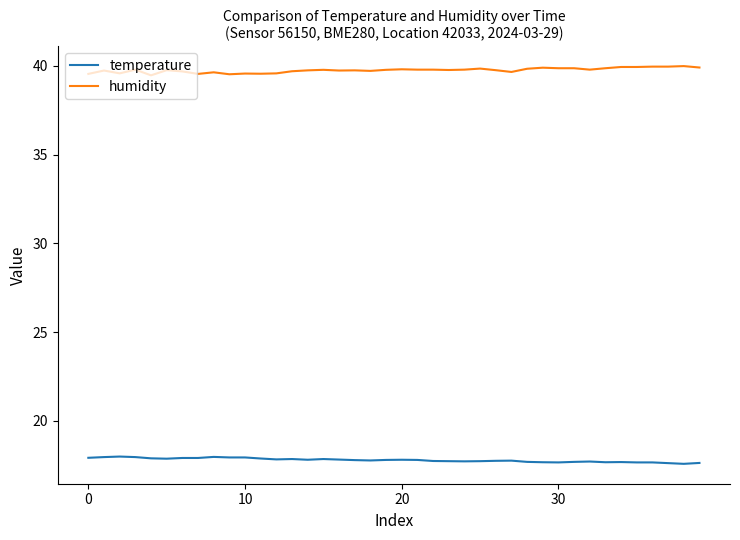

Does the chart have visible grid lines?

No